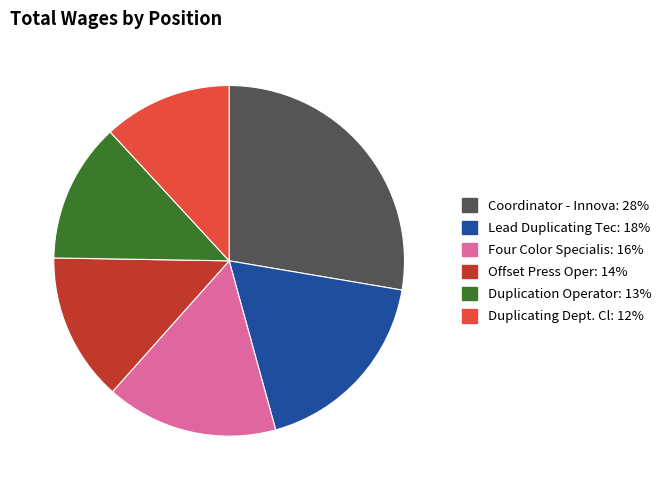

Between Offset Press Oper and Four Color Specialis, which is larger?

Four Color Specialis